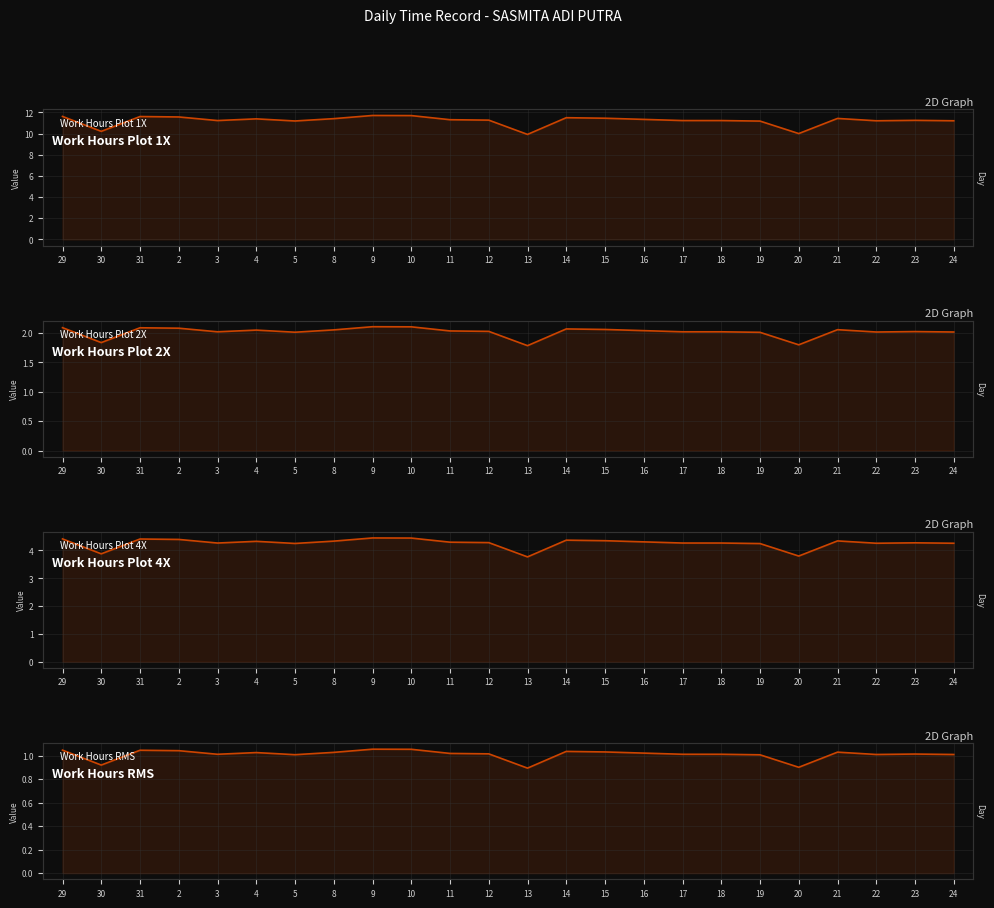

True or false: Work Hours Plot 4X and Work Hours RMS intersect in this chart.

False